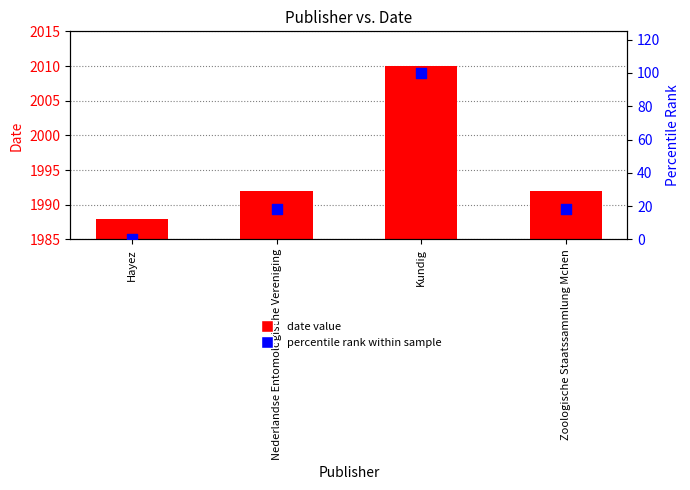

What is the total value across all series at Nederlandse Entomologische Vereniging?

2010.2